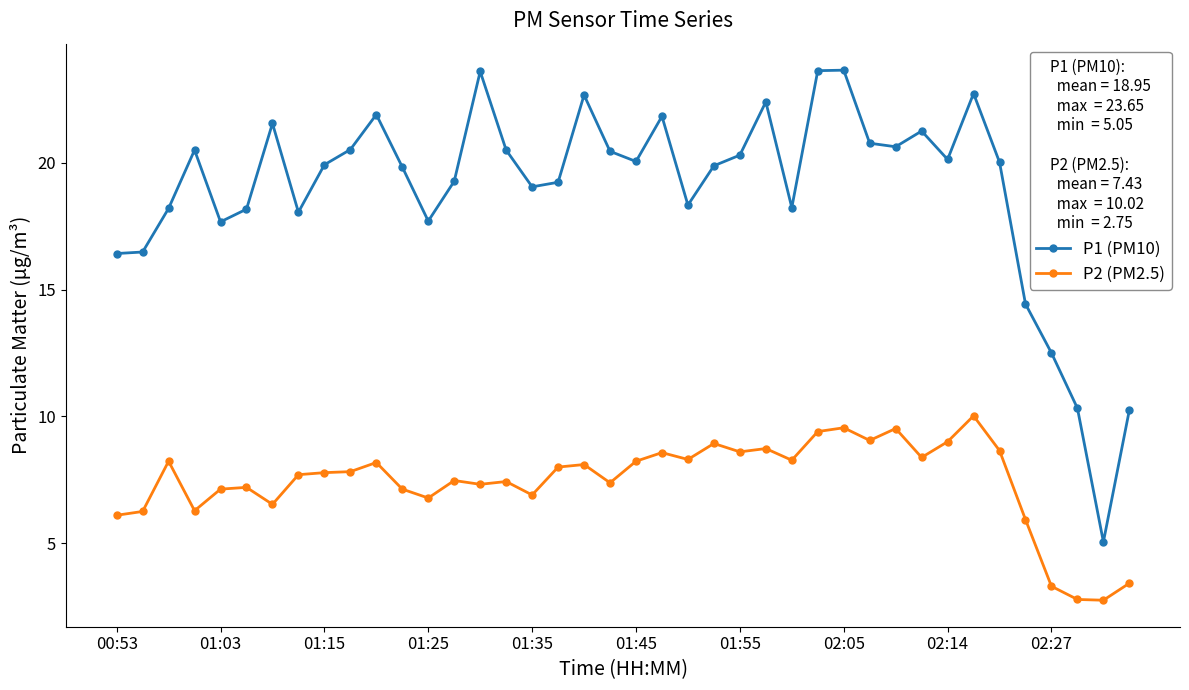

List the series in order of their peak value, lowest first.

P2 (PM2.5), P1 (PM10)